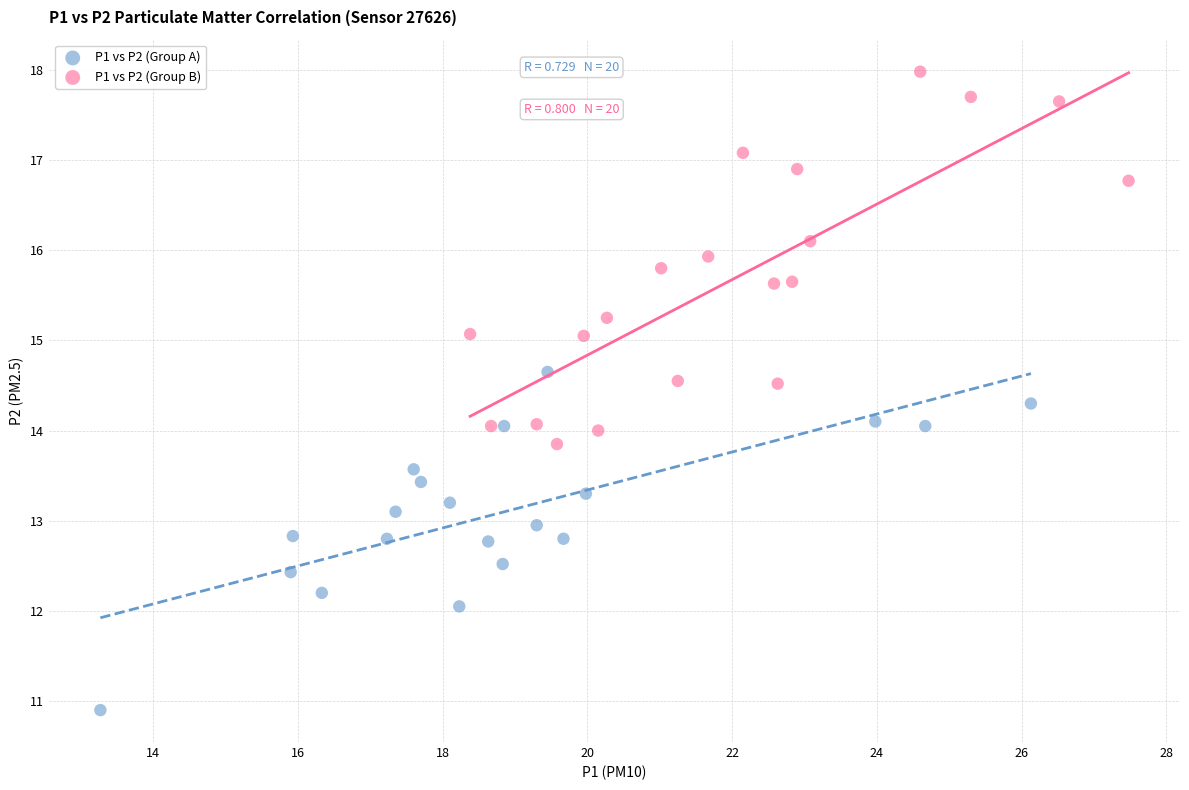

Which series has the largest Y range (max minus min)?

P1 vs P2 (Group B)